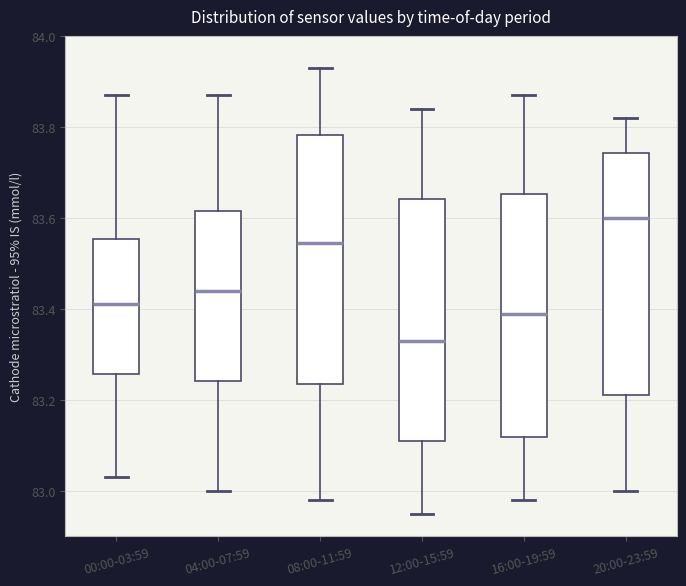

Reading left to right, transcribe this box plot: for each box, give where its median line is, the range the box spans, and where its two whiskers end, as read against the y-axis. The values are not printed on the chart, so give them approximately, as read against the axis.

00:00-03:59: median 83.42, box 83.26 to 83.56, whiskers 83.04 to 83.88
04:00-07:59: median 83.44, box 83.24 to 83.62, whiskers 83.00 to 83.88
08:00-11:59: median 83.54, box 83.24 to 83.78, whiskers 82.98 to 83.94
12:00-15:59: median 83.34, box 83.12 to 83.64, whiskers 82.96 to 83.84
16:00-19:59: median 83.40, box 83.12 to 83.66, whiskers 82.98 to 83.88
20:00-23:59: median 83.60, box 83.22 to 83.74, whiskers 83.00 to 83.82